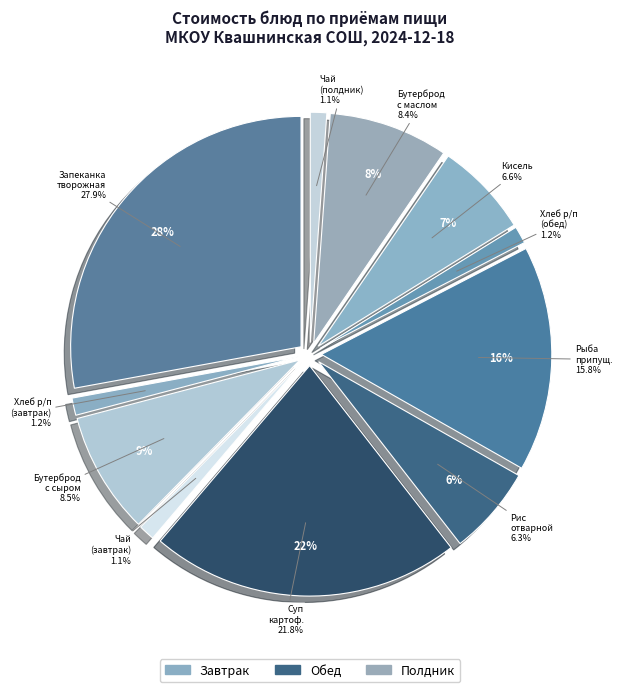

True or false: БУТЕРБРОД С МАСЛОМ accounts for 1% of the total.

False